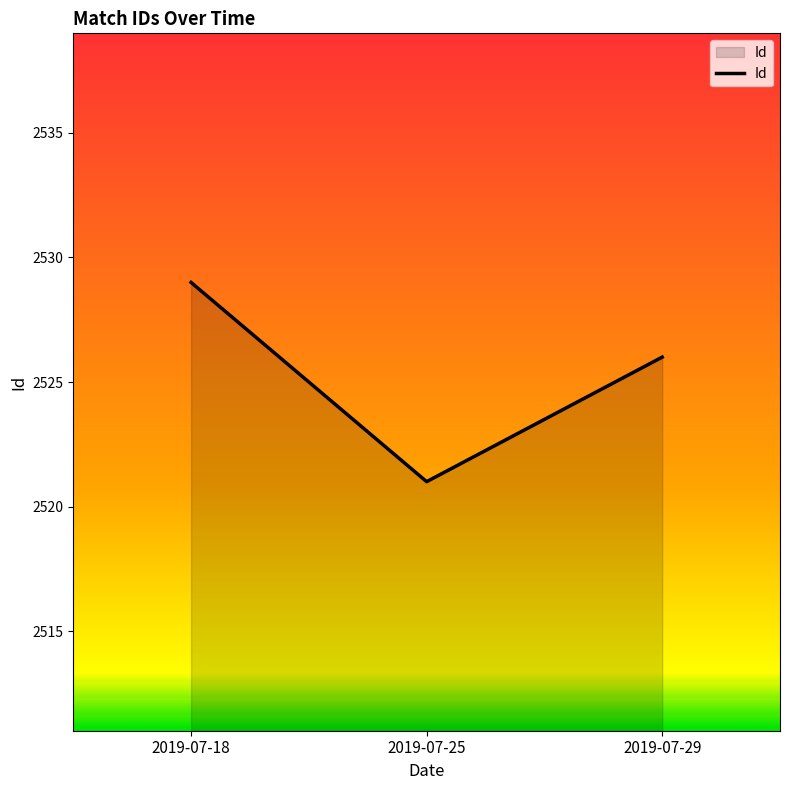

List the labels in order of value, smallest first.

2019-07-25, 2019-07-29, 2019-07-18